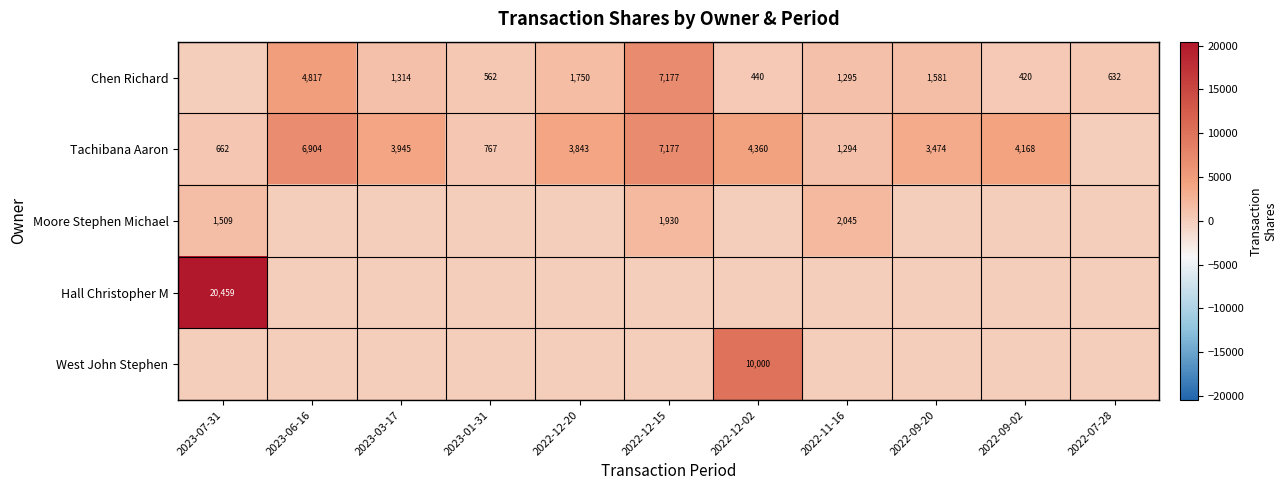

Is it true that Chen Richard equals 699 at 2023-03-17?

False